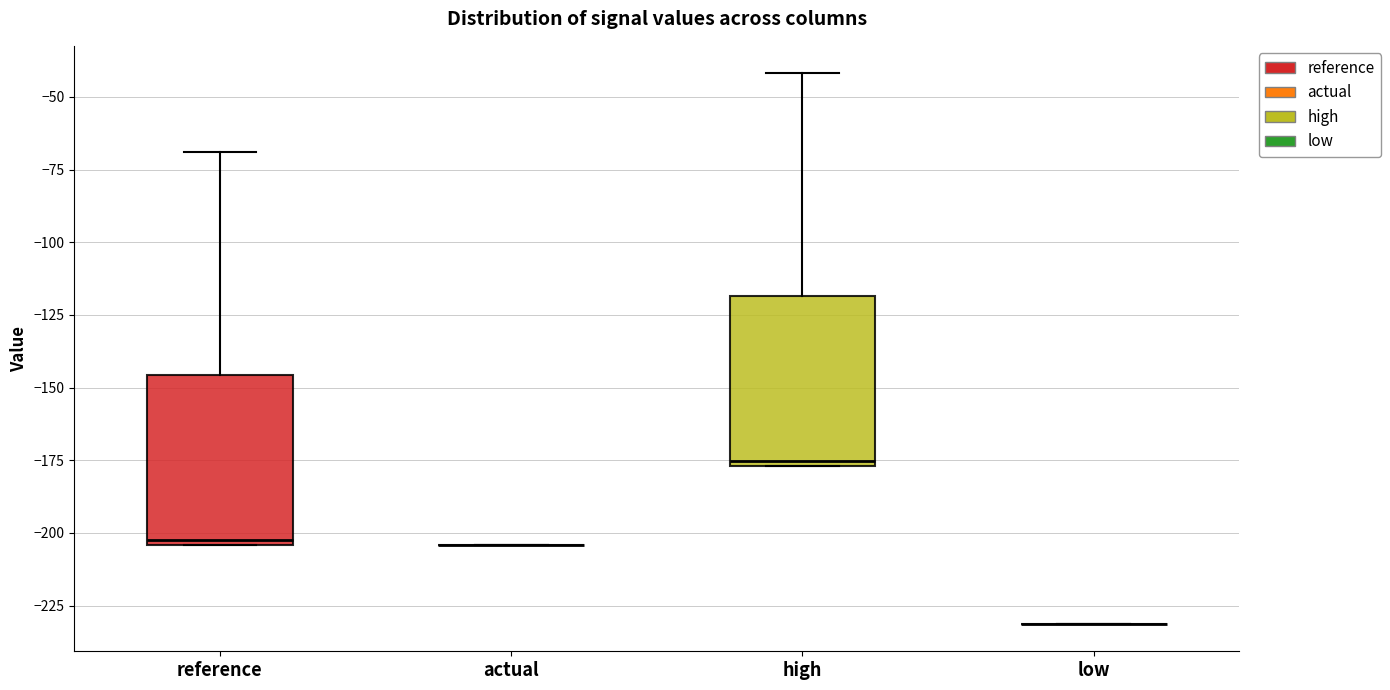

Reading left to right, read every box against the y-axis: the position of its median line, the range the box covers, and the ends of its whiskers. The values are not printed on the chart, so give them approximately, as read against the axis.

reference: median -200, box -205 to -145, whiskers -205 to -70
actual: box collapsed to a line at -205, whiskers -205 to -205
high: median -175 (just above the box's lower edge), box -175 to -120, whiskers -175 to -40
low: box collapsed to a line at -230, whiskers -230 to -230